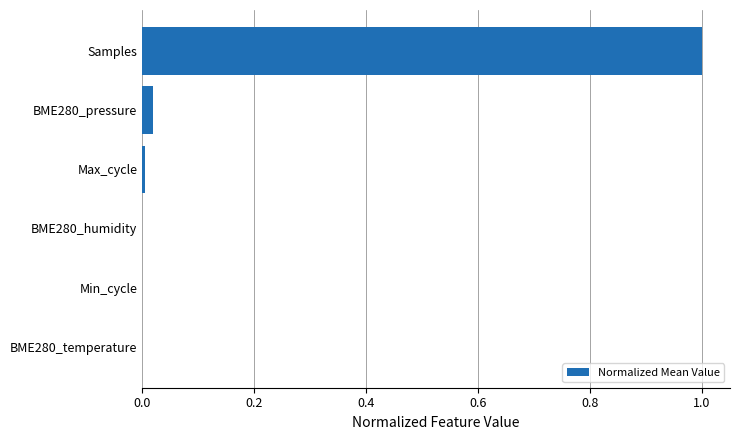

True or false: the data shows 0.0 at Min_cycle.

True